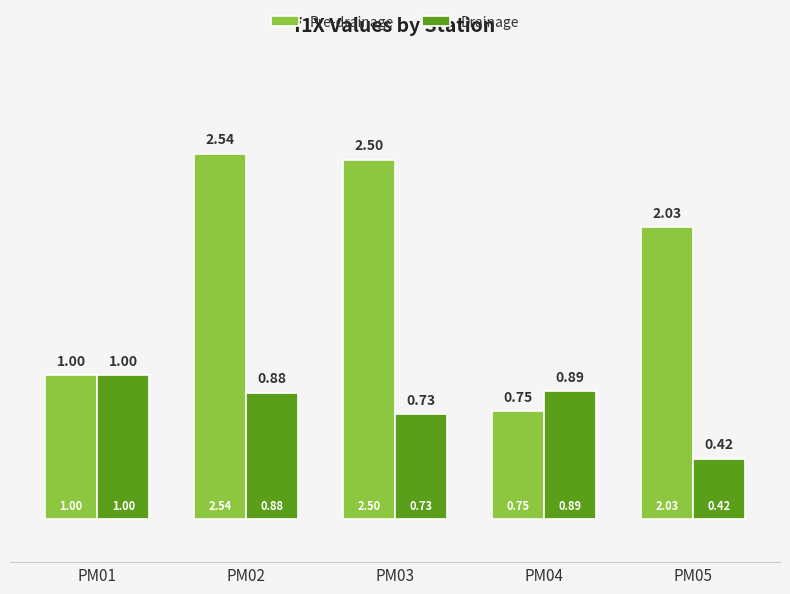

At which label does Pre-drainage reach its peak?

PM02